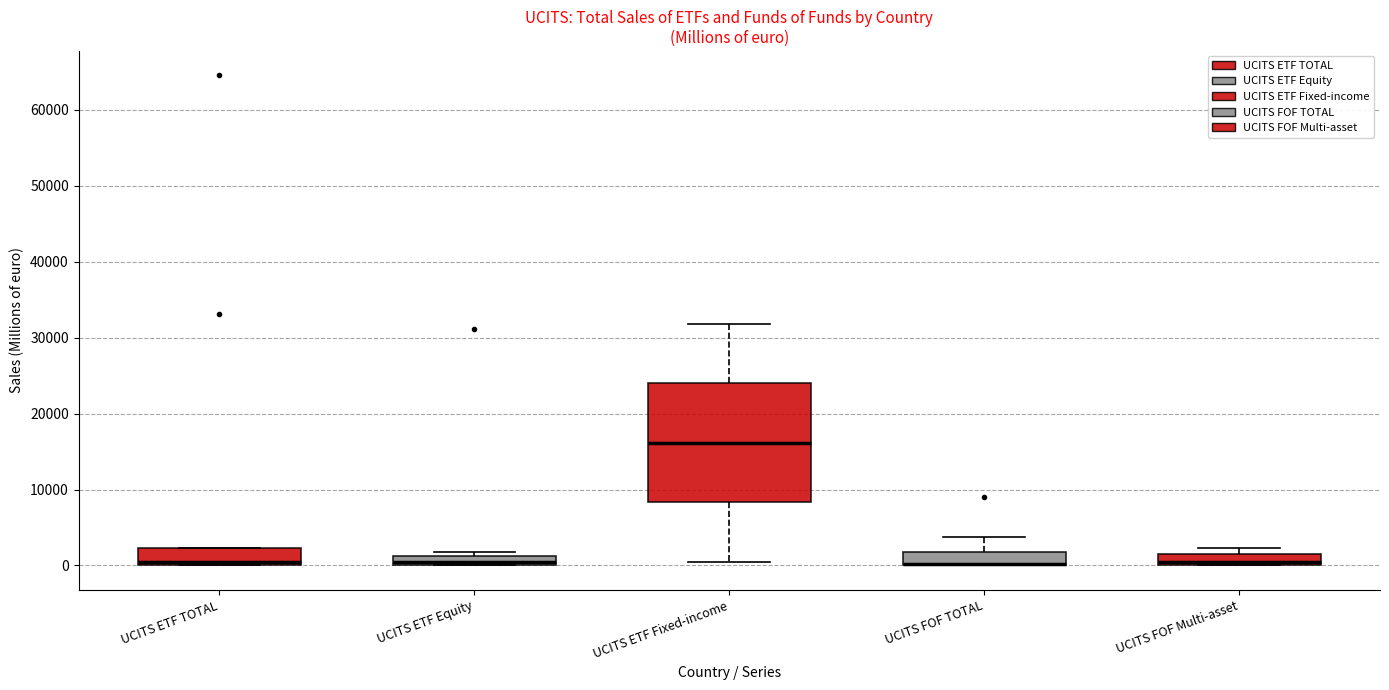

Comparing the boxes themselves (not the whiskers), which one is the tallest?

UCITS ETF Fixed-income